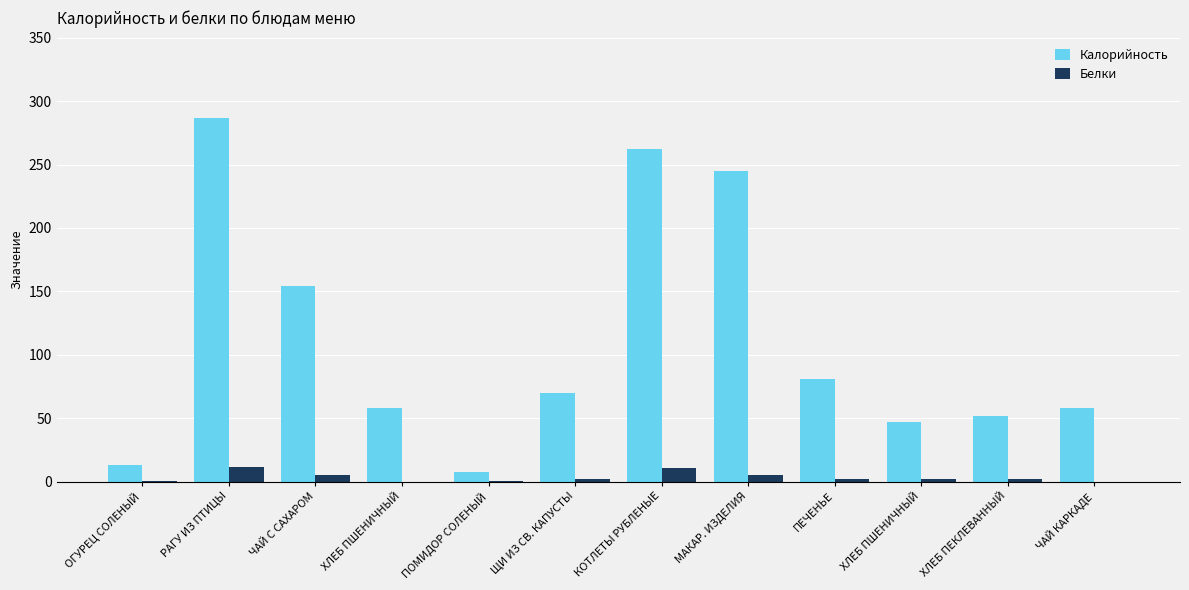

How many categories are shown in the chart?

12